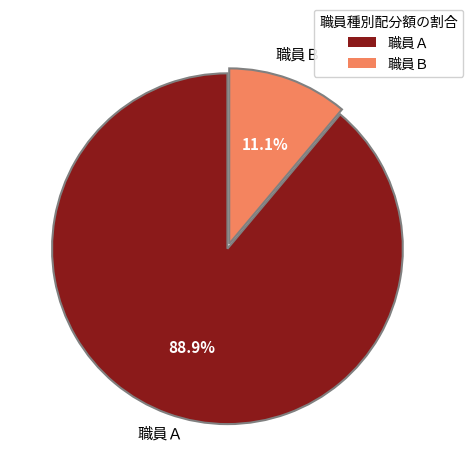

To the nearest percent, what is the combined percentage of 職員Ａ and 職員Ｂ?

100%